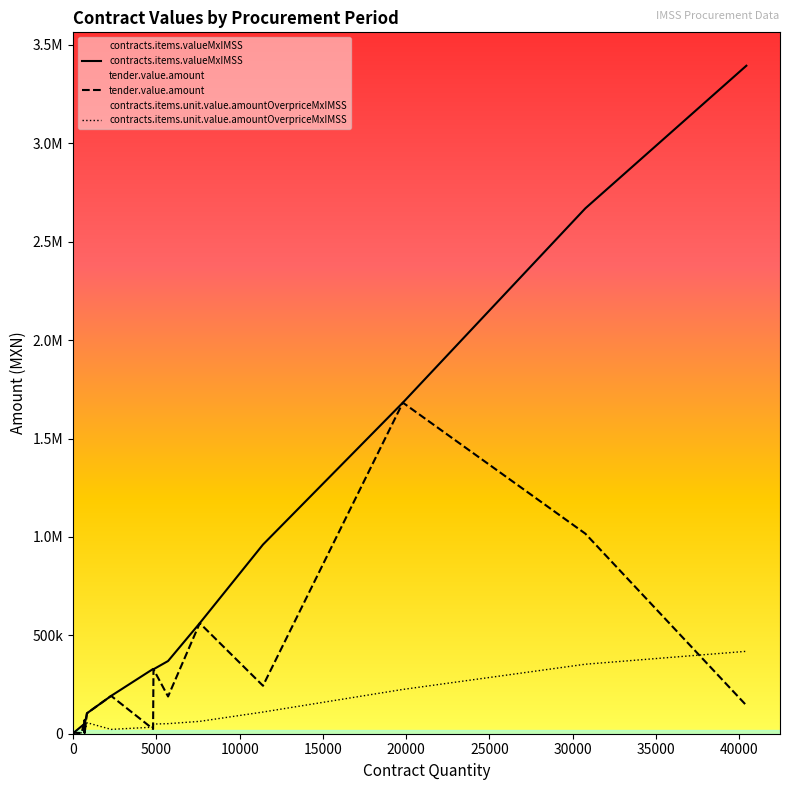

What is the label of the 13th point from the right?

30000